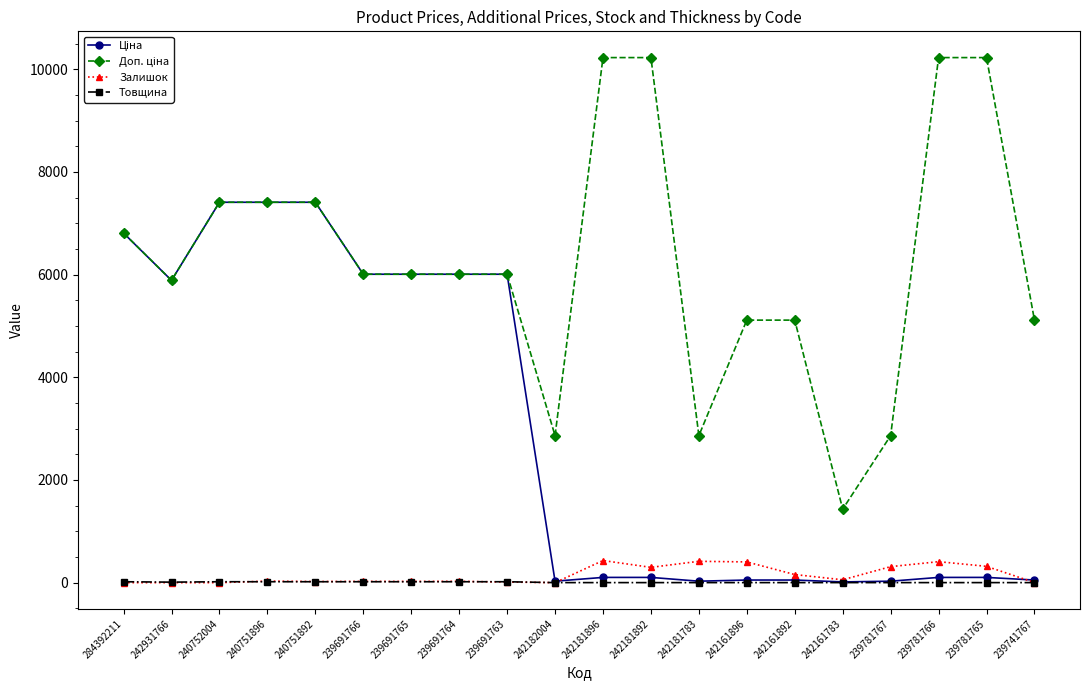

True or false: Залишок has more than 2 interior local peaks.

True